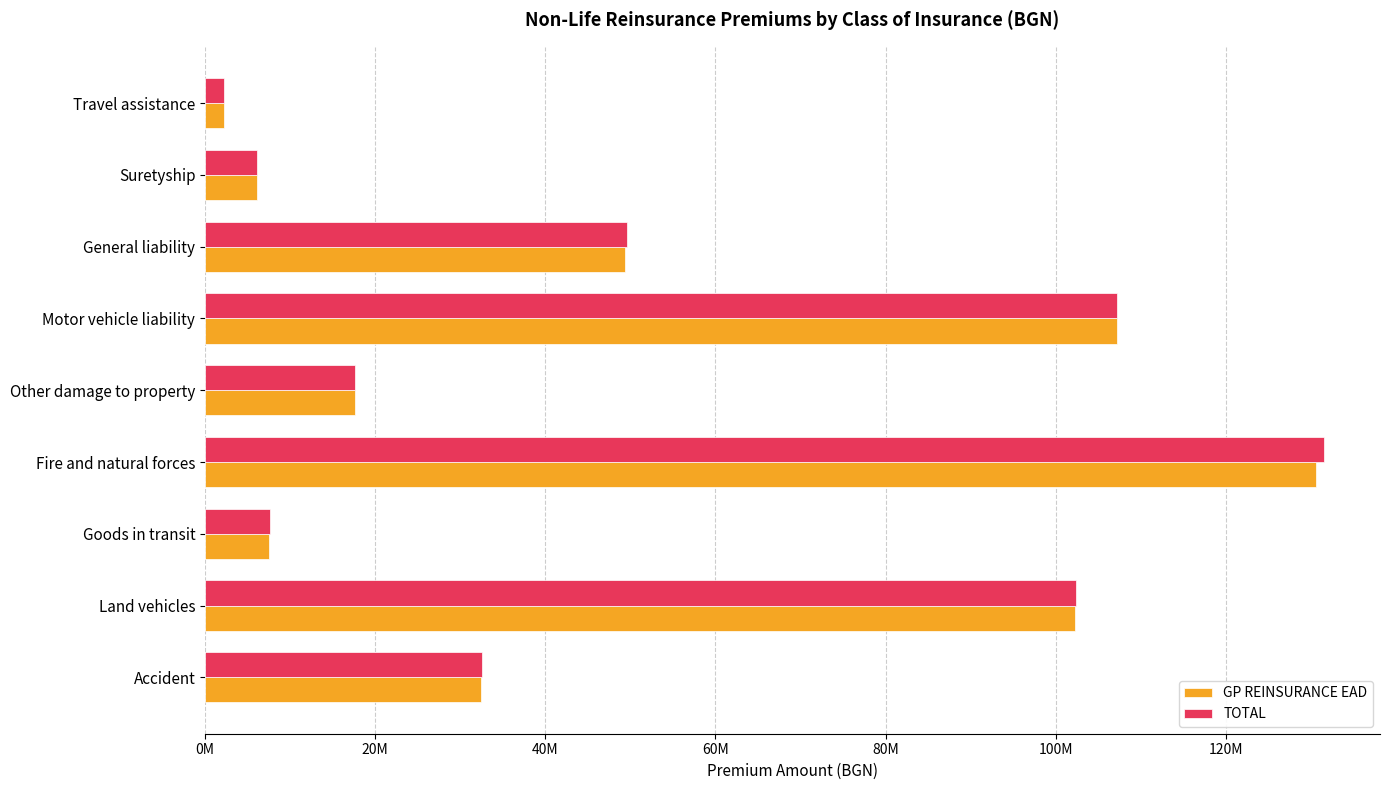

At which label does GP REINSURANCE EAD reach its peak?

Fire and natural forces